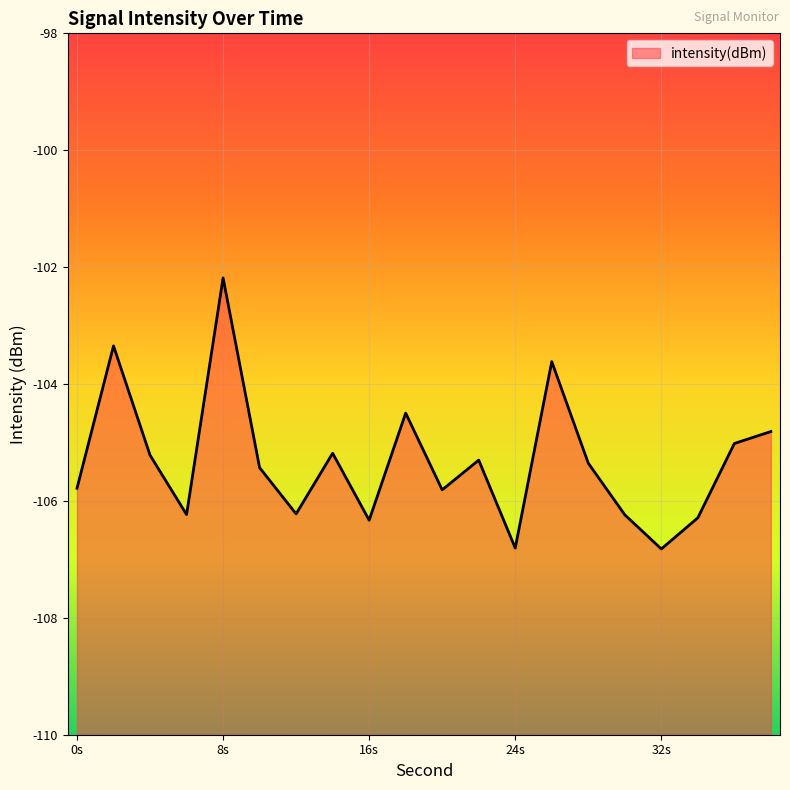

True or false: the data shows -56.8 at 22.

False